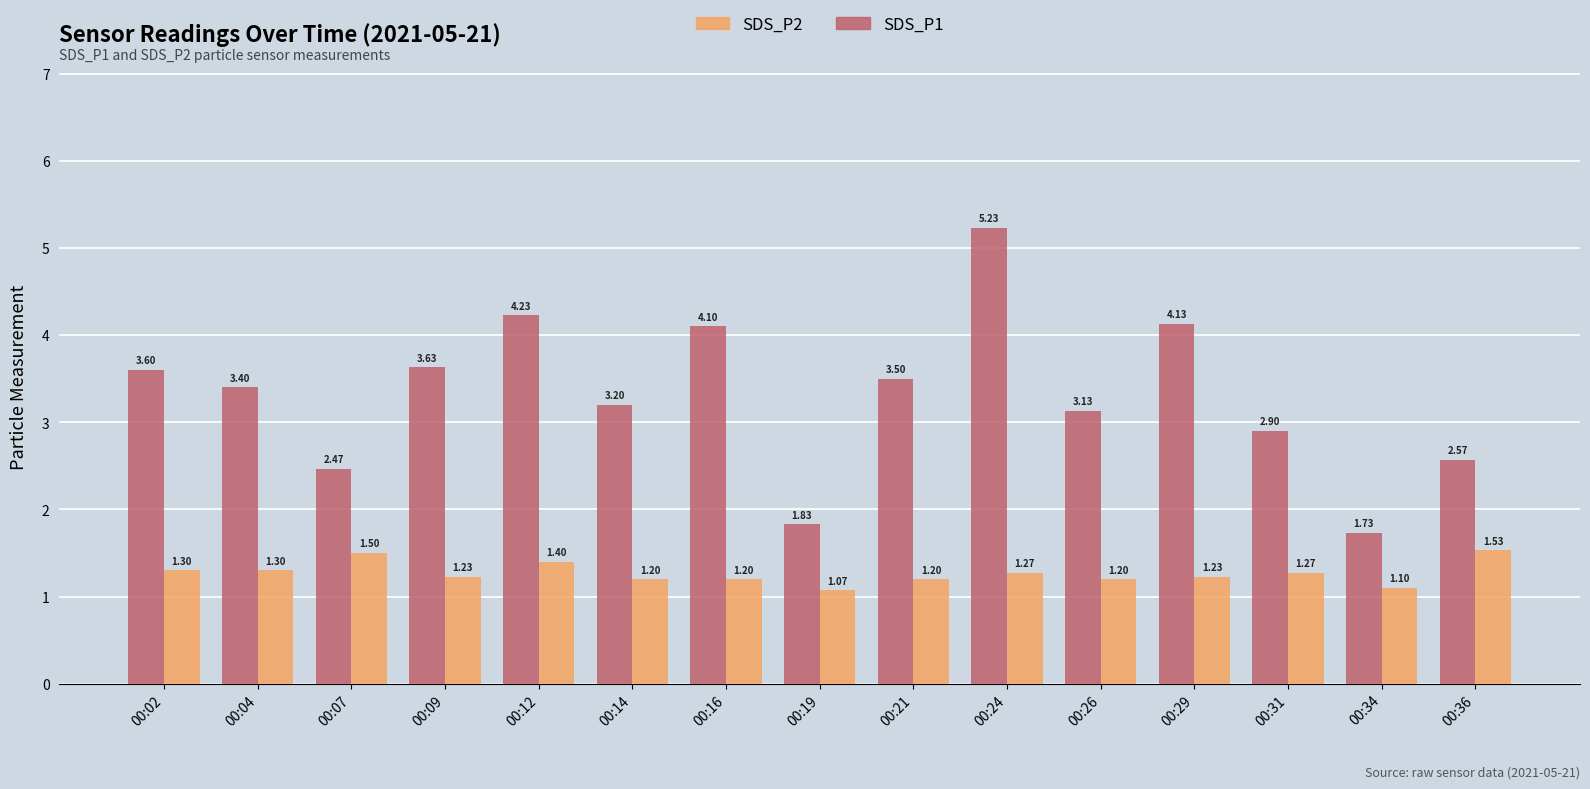

What is the total value across all series at 00:26?

4.3